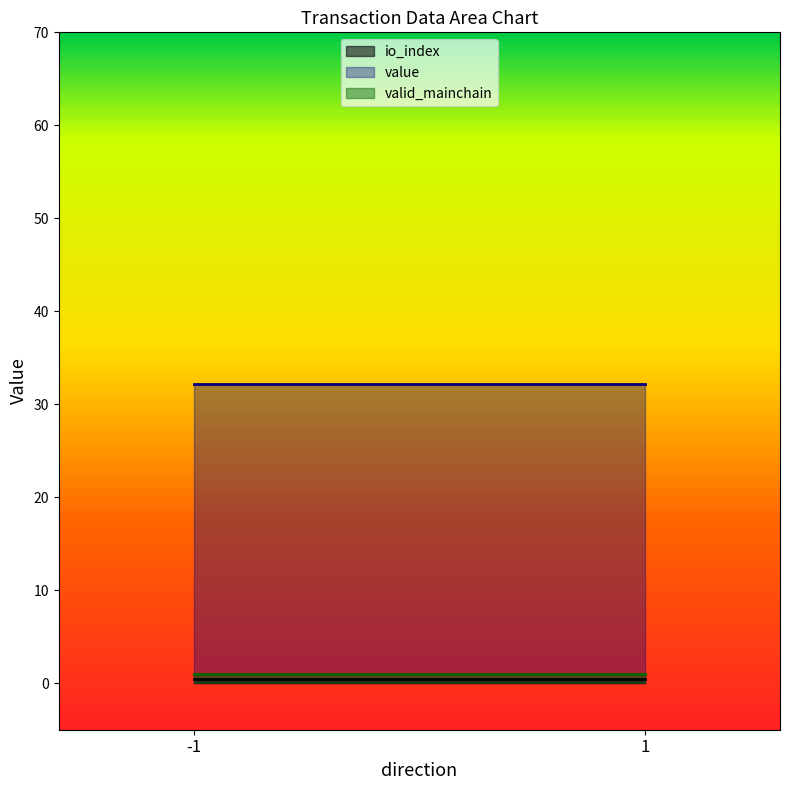

Is the value of valid_mainchain at -1 greater than the value of value at -1?

No